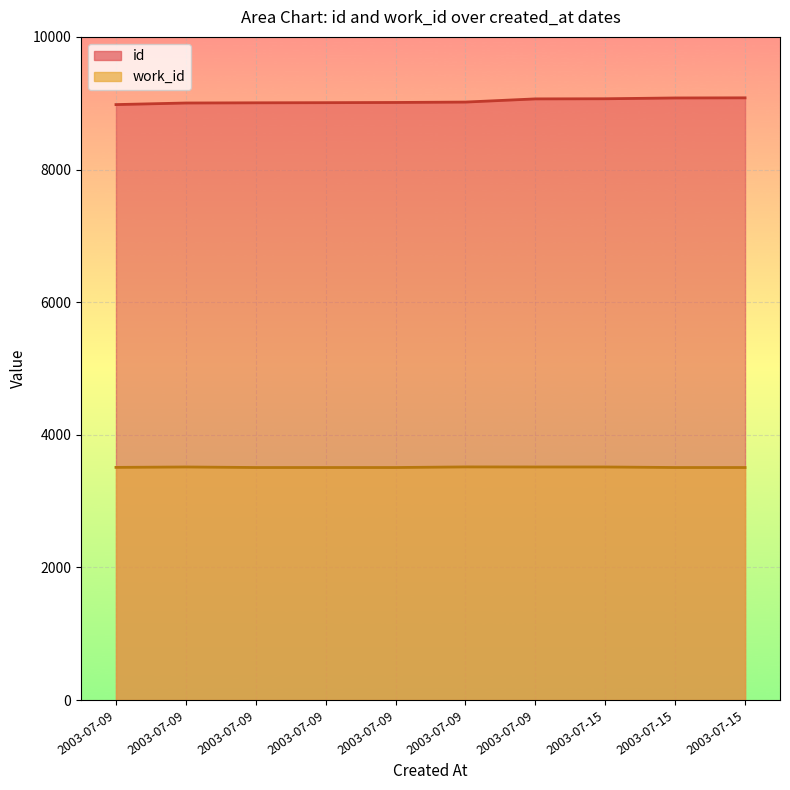

What is the value of the work_id point at the 6th from the left?

3508